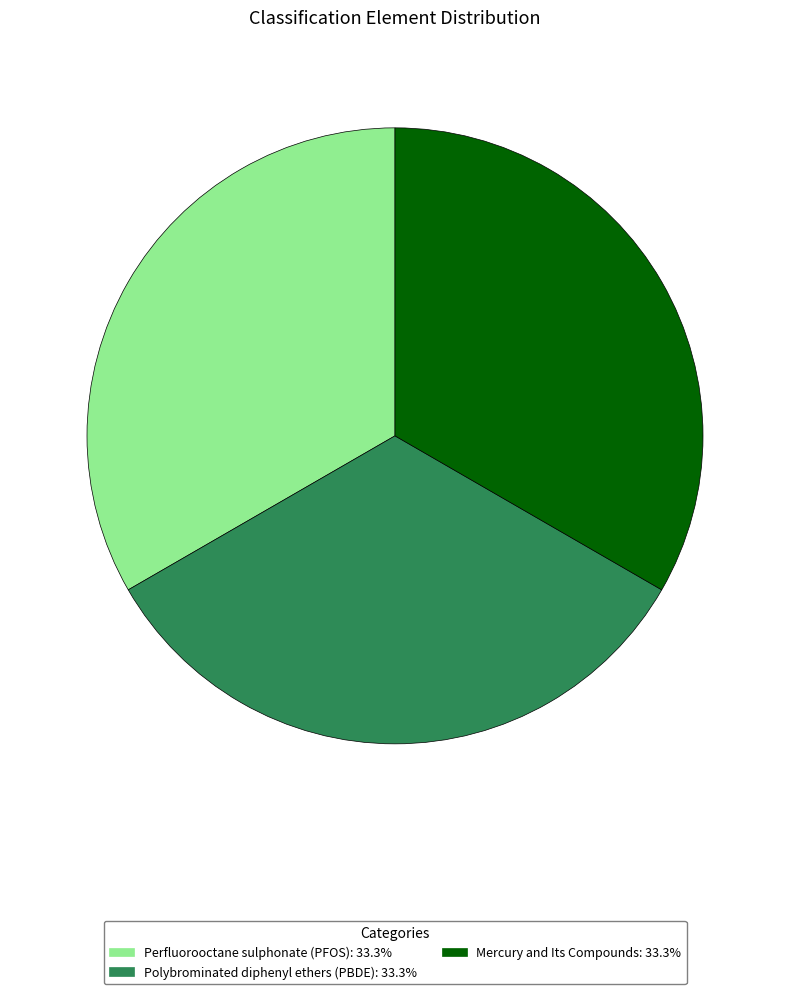

Approximately how many times larger is the value at Polybrominated diphenyl ethers (PBDE) compared to Mercury and Its Compounds?

1.0